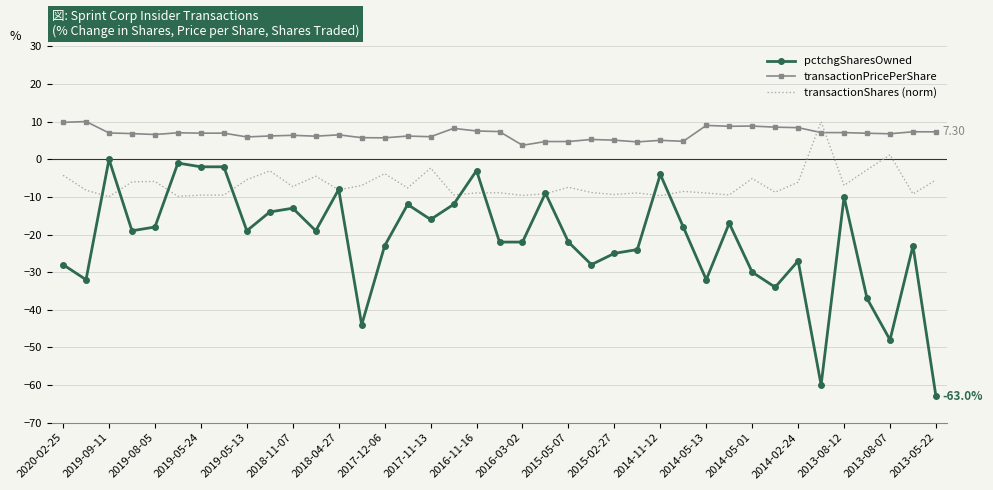

How many values in transactionShares (norm) are below zero?

37